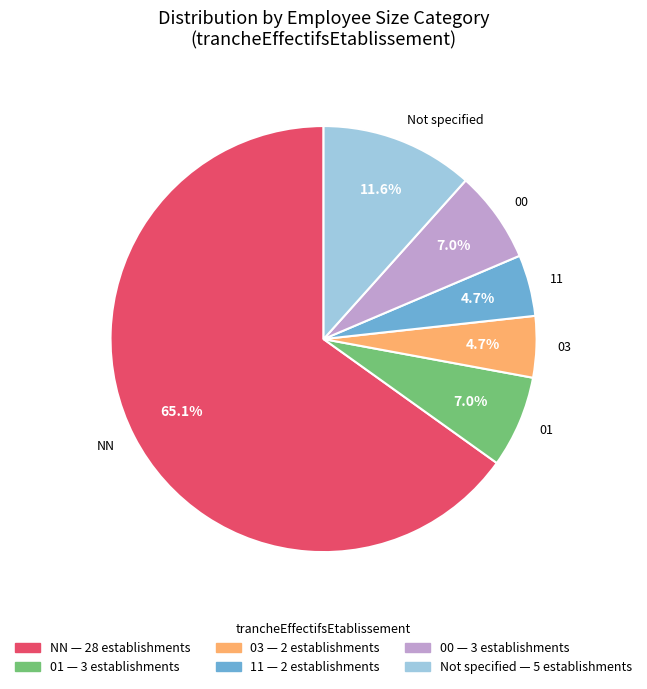

Does any single category account for the majority?

Yes